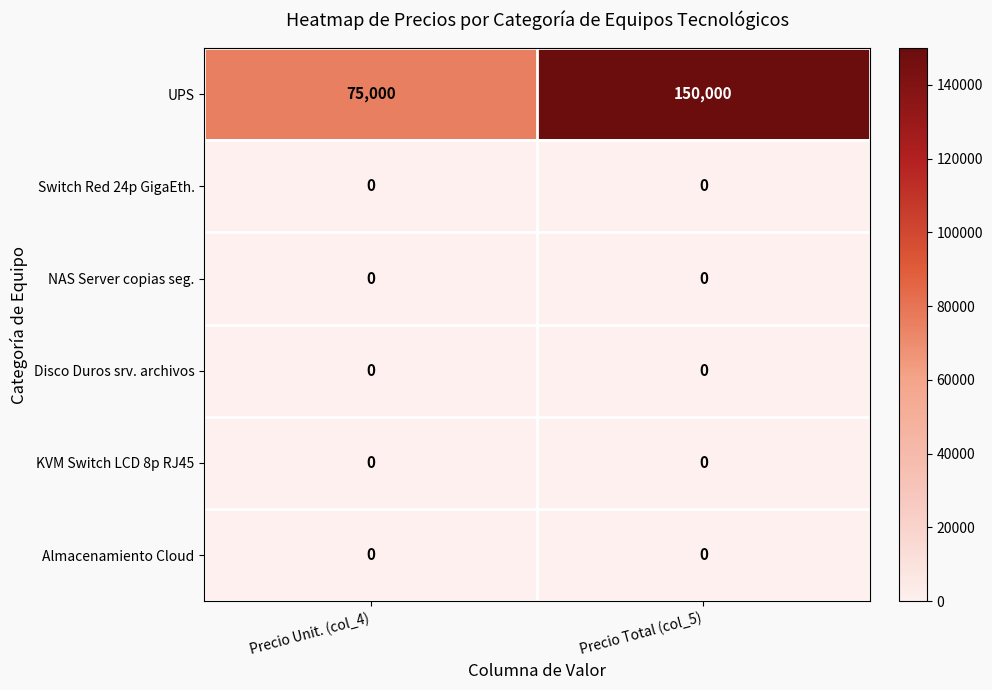

How many distinct data groups are displayed?

6